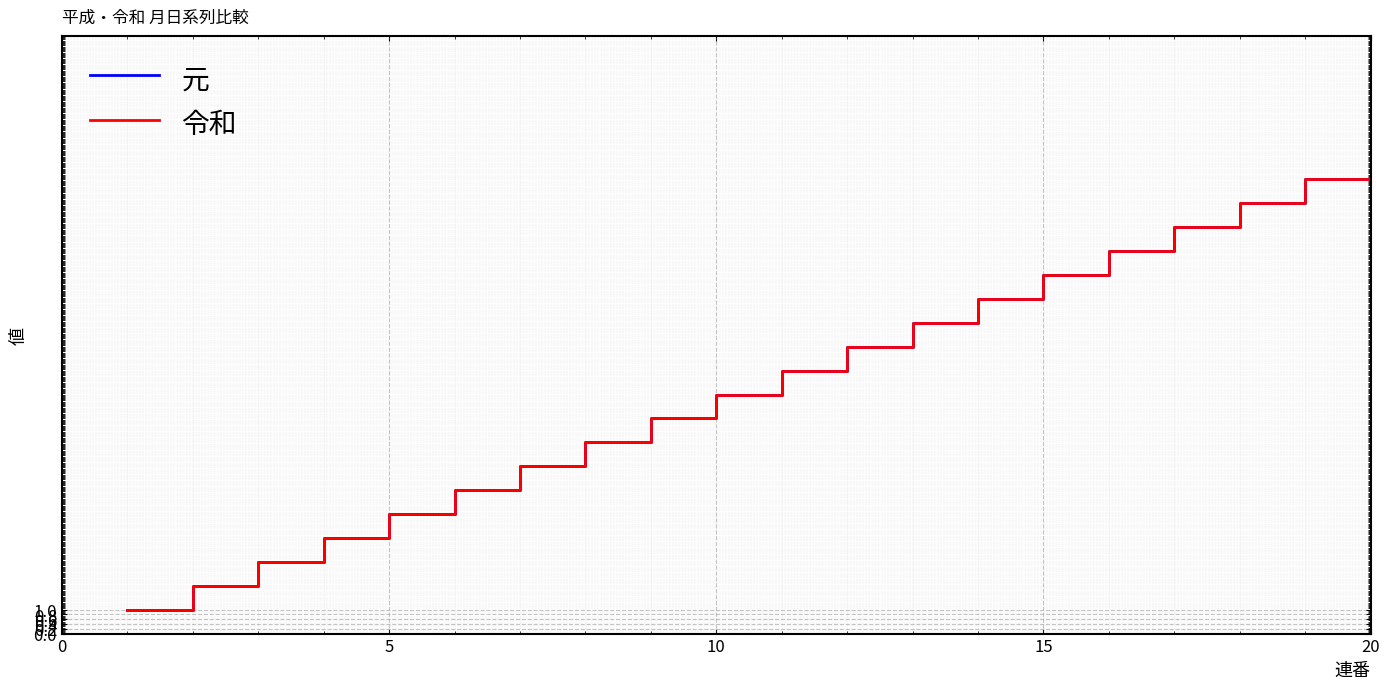

Is this an area chart (filled region under the line)?

No